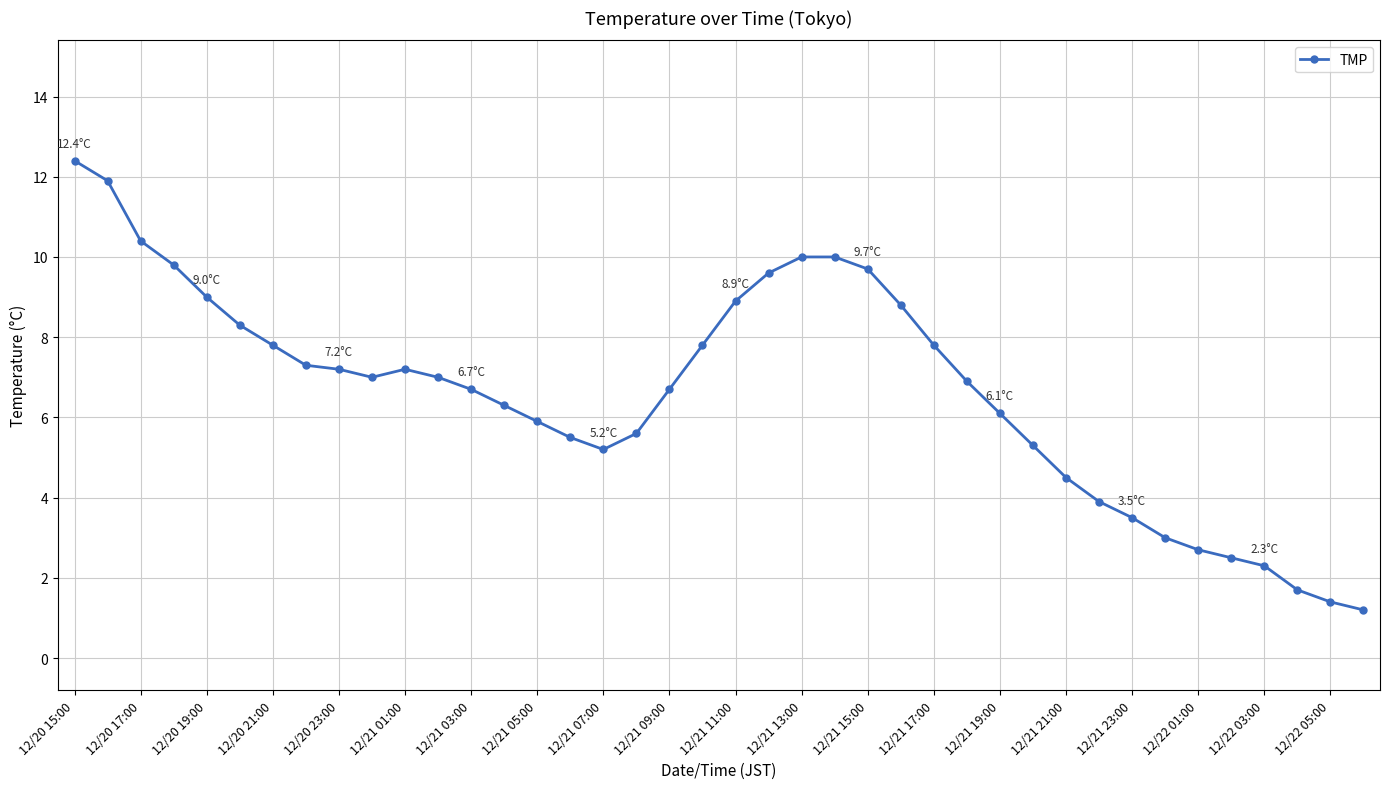

What is the greatest value displayed?

12.4